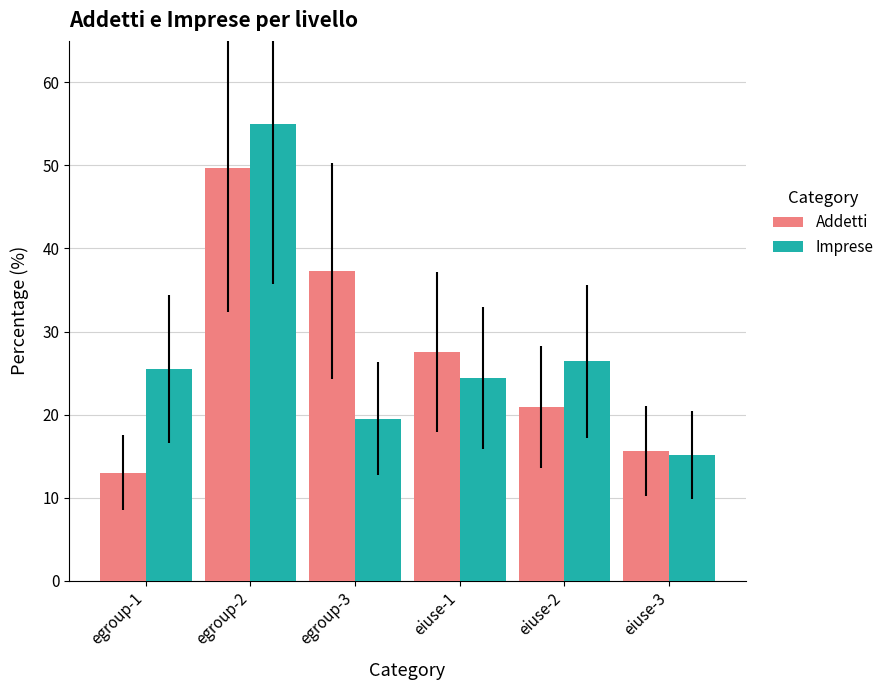

What is the label of the 4th bar from the left?

eiuse-1